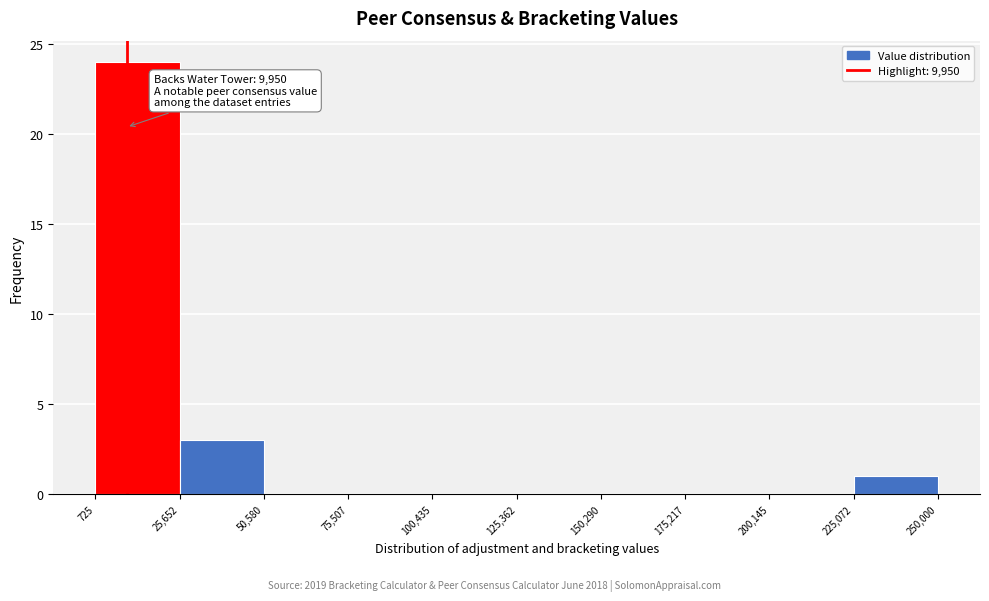

Over which range of the x-axis is the bar tallest?

725 to 25,652